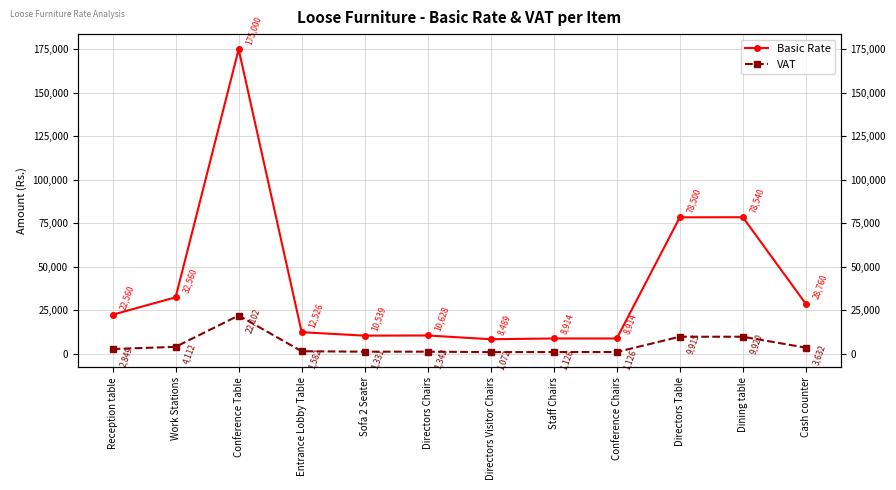

At which category does the chart reach its peak across all series?

Conference Table